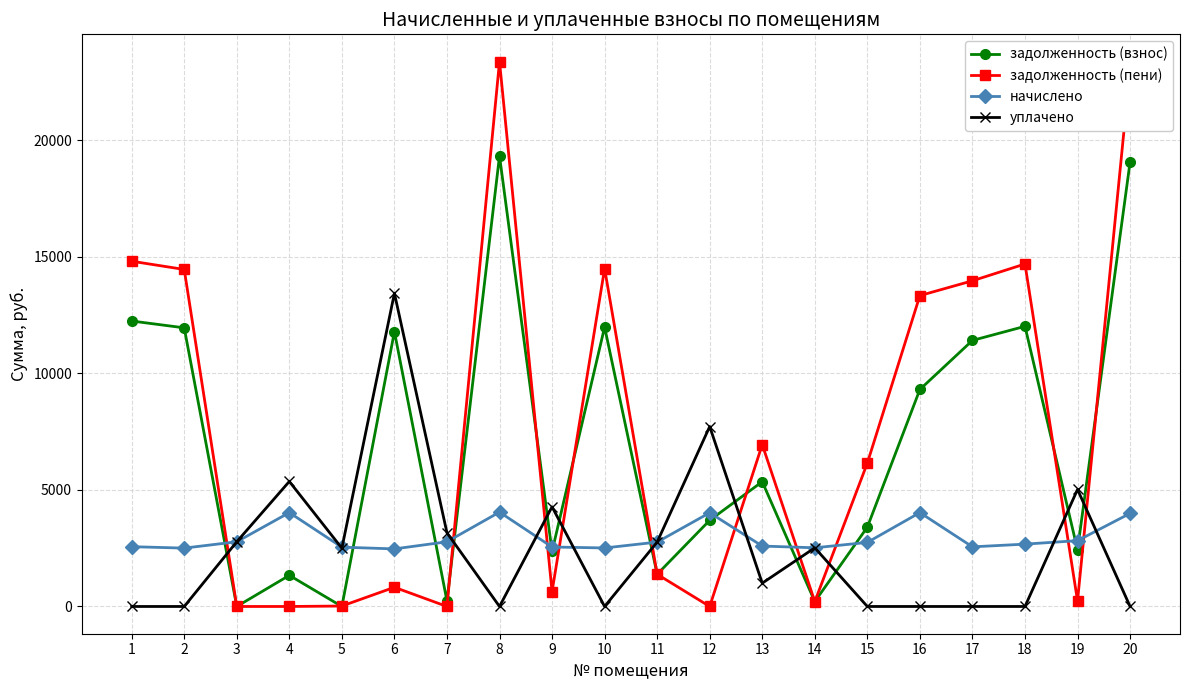

What is the difference between the highest and lowest values at 10?

14497.2